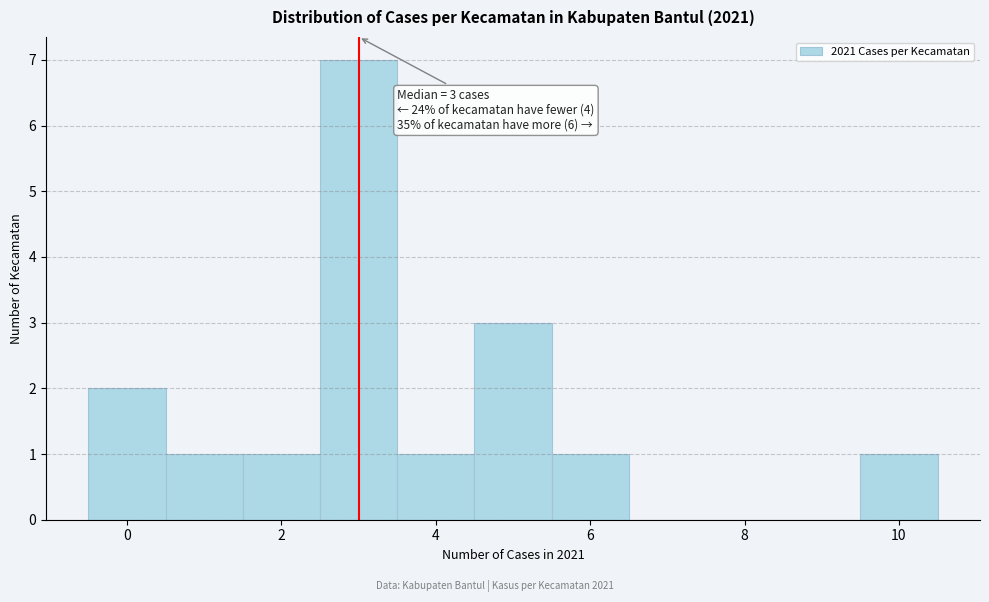

Which range on the x-axis has the tallest bar?

2.5 to 3.5